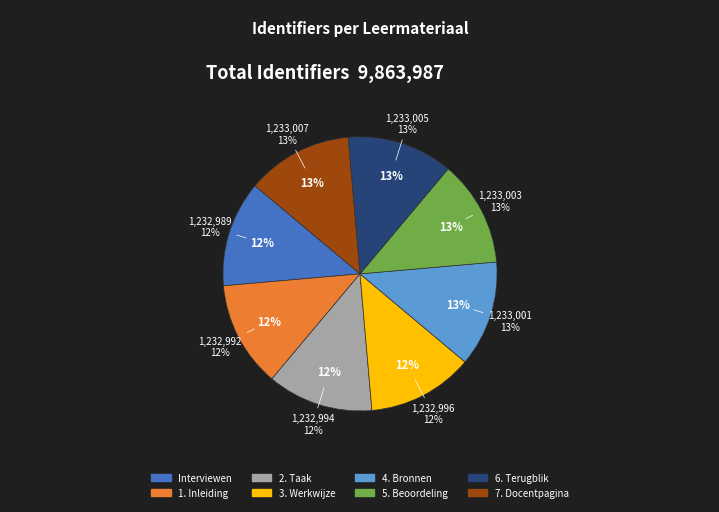

How much of the chart is everything except 7. Docentpagina?

87.5%